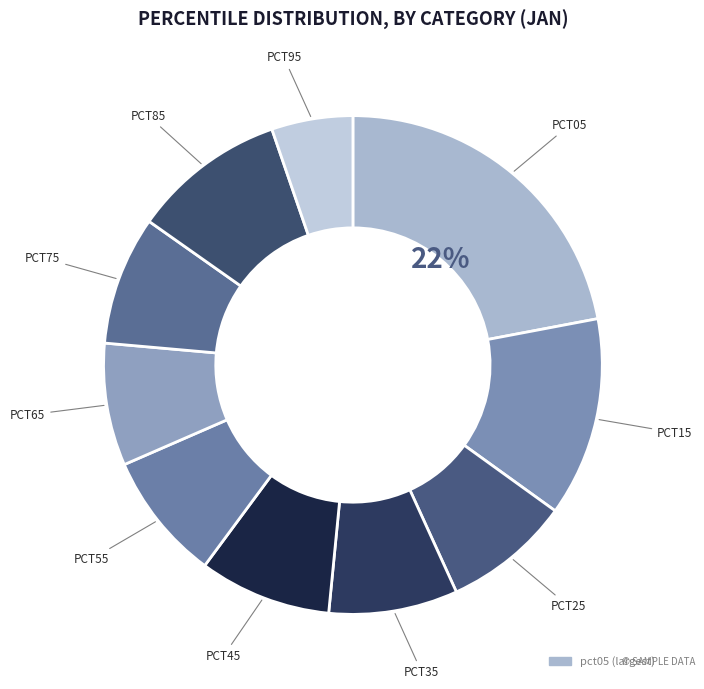

Is there a majority slice in this chart?

No